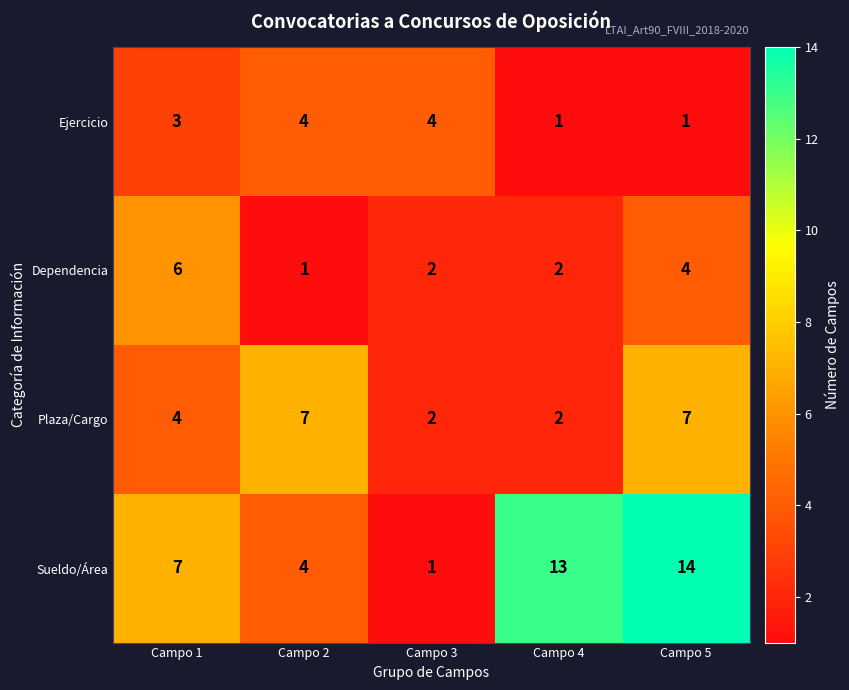

Count the number of categories in the chart.

5